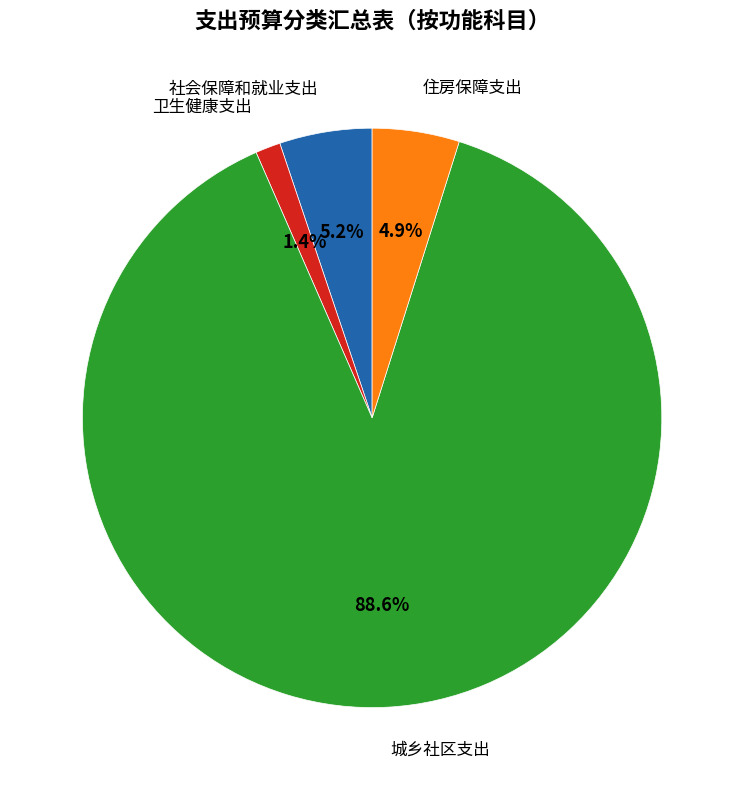

Does any single category account for the majority?

Yes